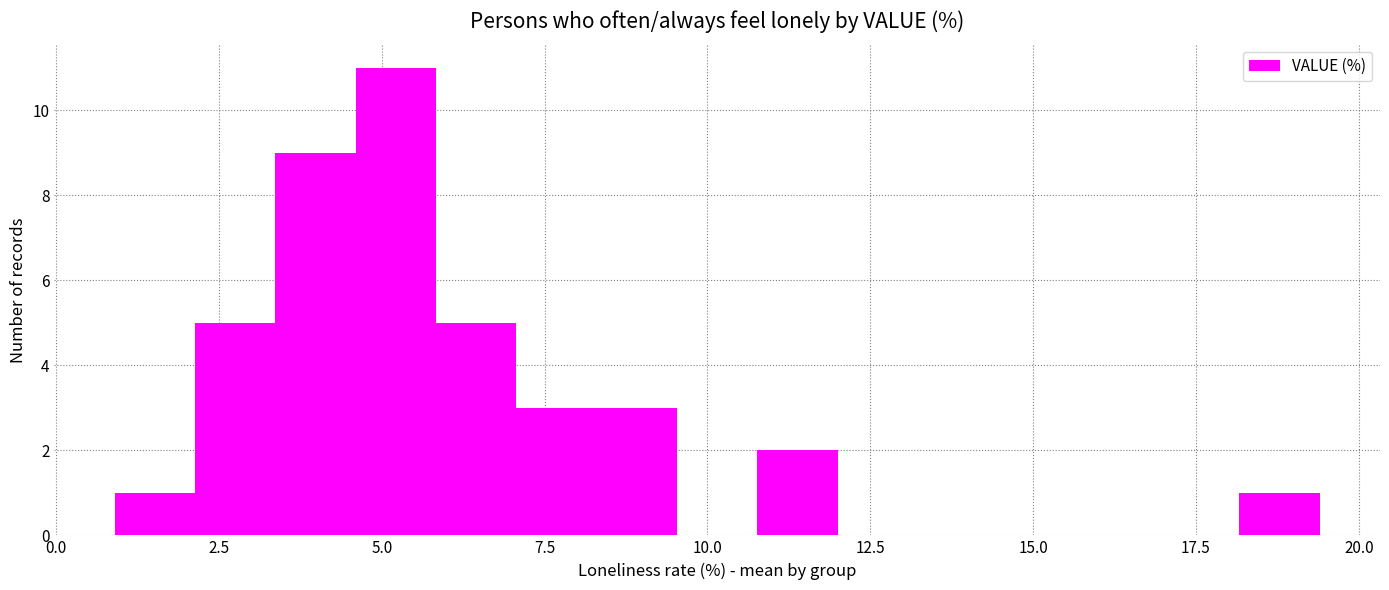

Read against the x-axis, roughly where is the centre of the tallest bar?

5.0